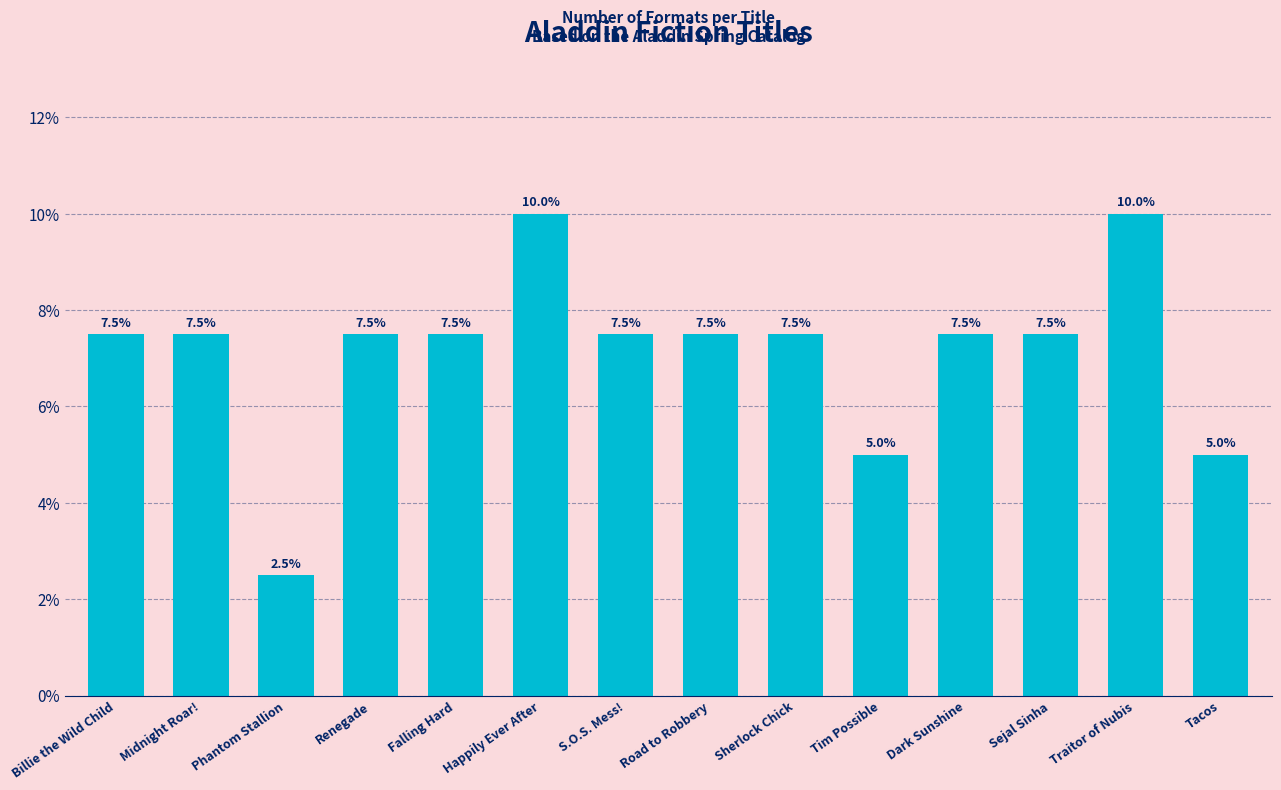

What value does the data have at Happily Ever After?

10.0